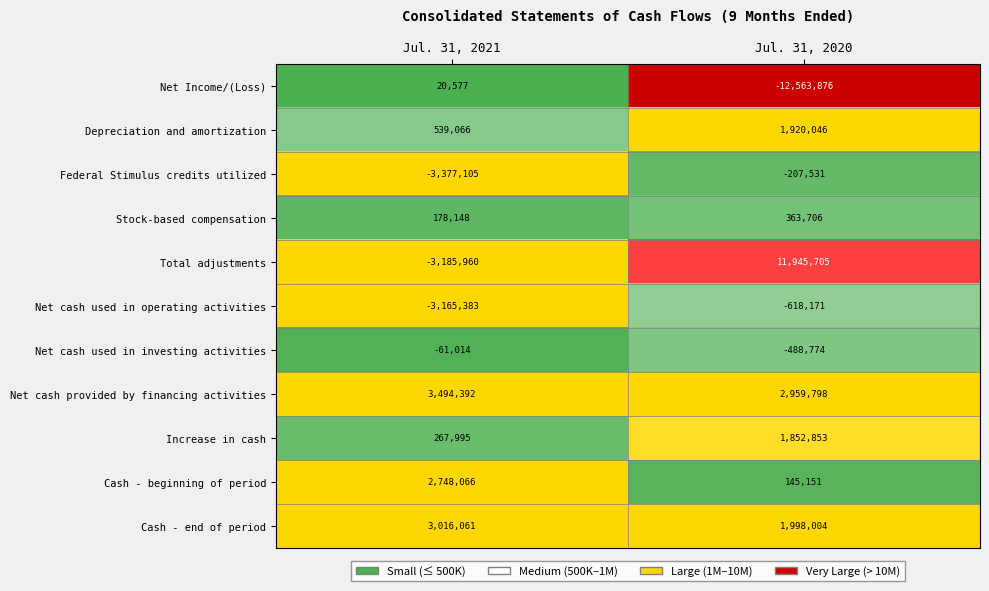

Rank the series by their maximum value, from lowest to highest.

Net cash used in operating activities, Federal Stimulus credits utilized, Net cash used in investing activities, Net Income/(Loss), Stock-based compensation, Increase in cash, Depreciation and amortization, Cash - beginning of period, Cash - end of period, Net cash provided by financing activities, Total adjustments